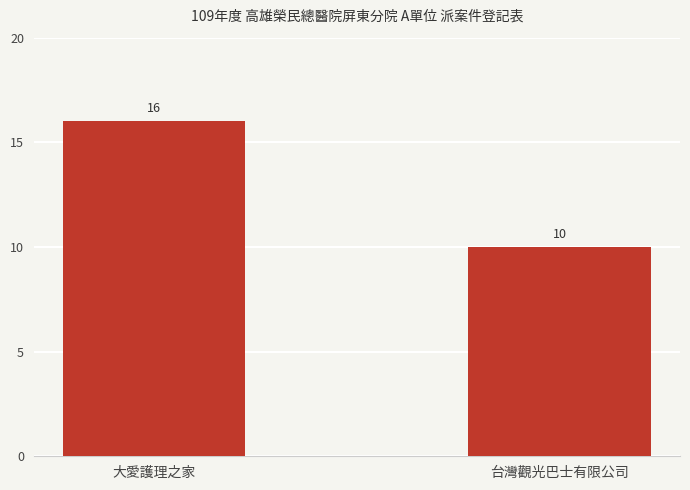

Rank the categories by value from highest to lowest.

大愛護理之家, 台灣觀光巴士有限公司